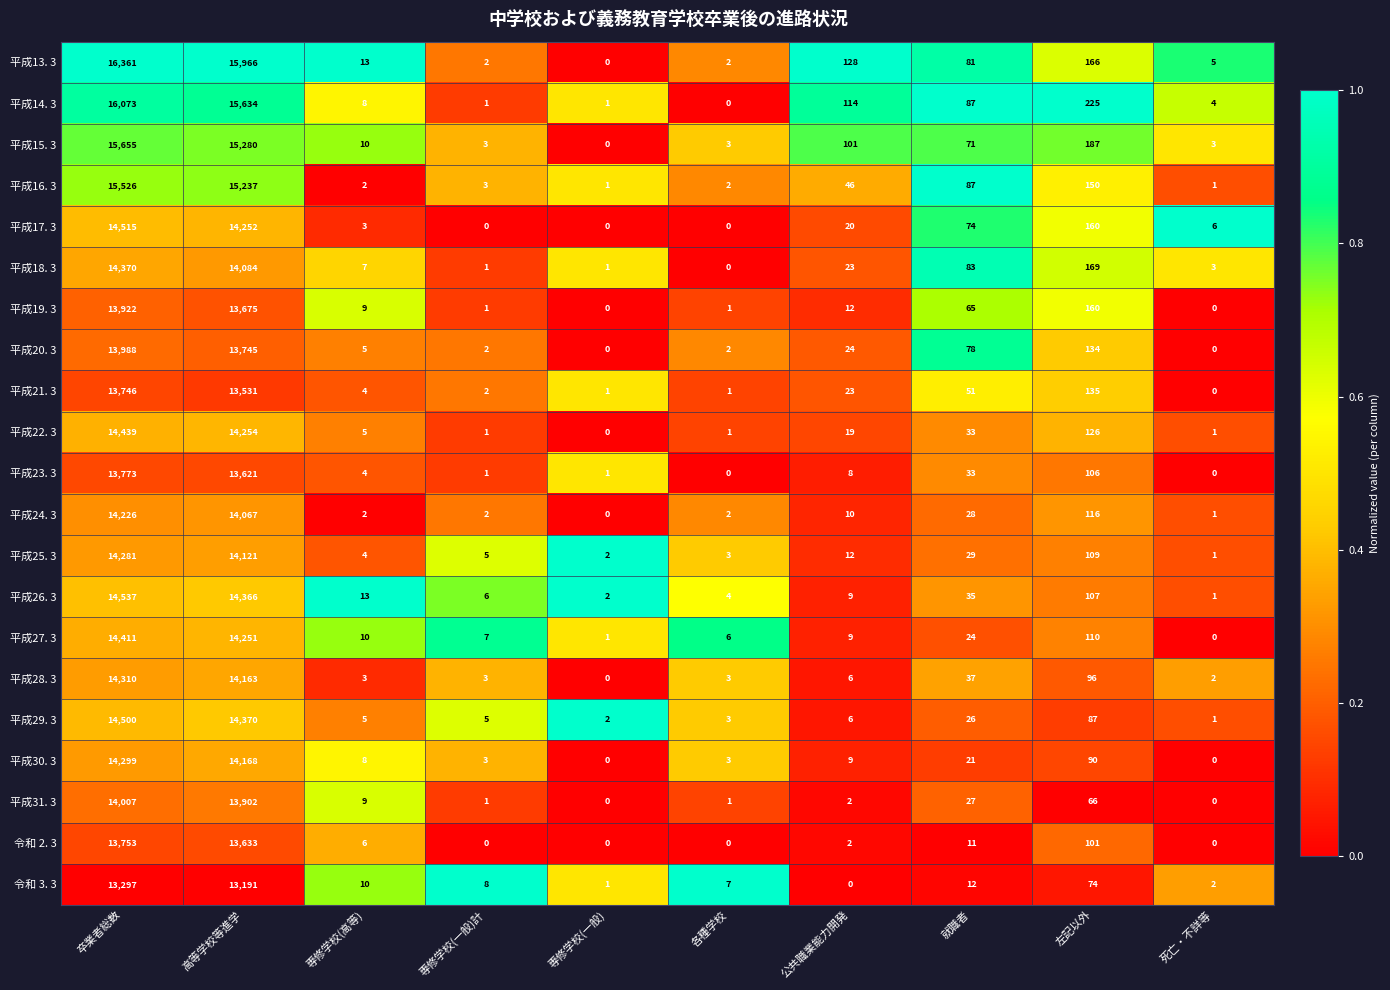

Which series has the widest spread of values?

平成13. 3